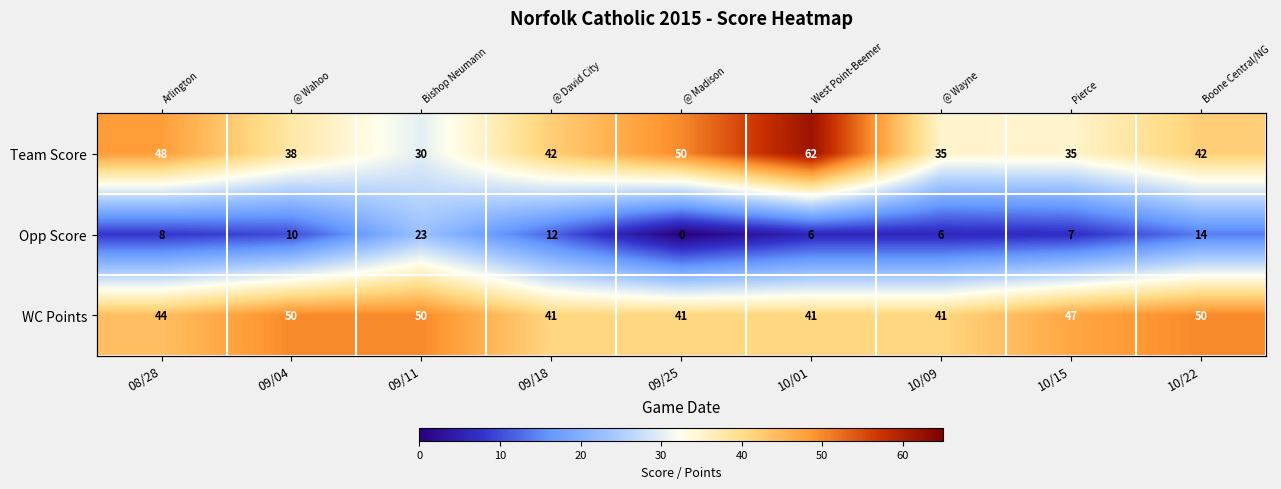

Which series has the widest spread of values?

Team Score